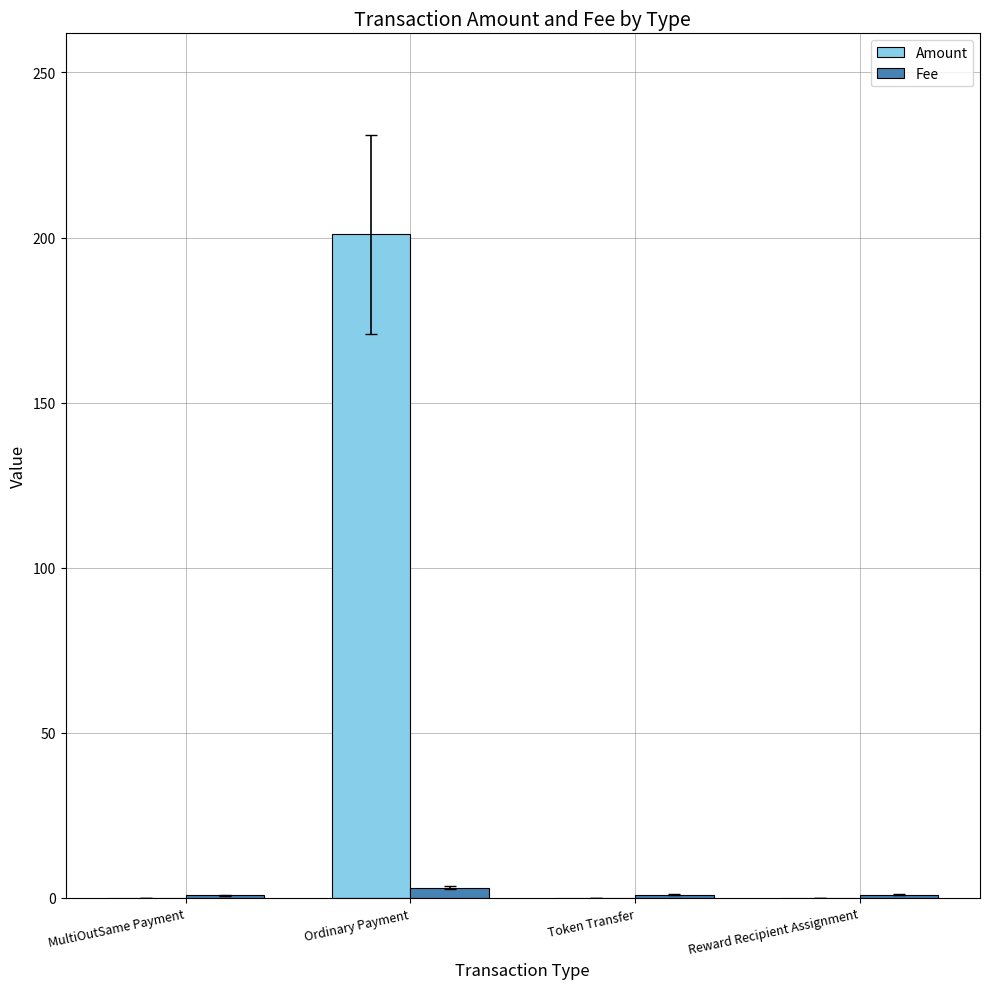

How many data points does each series have?

4